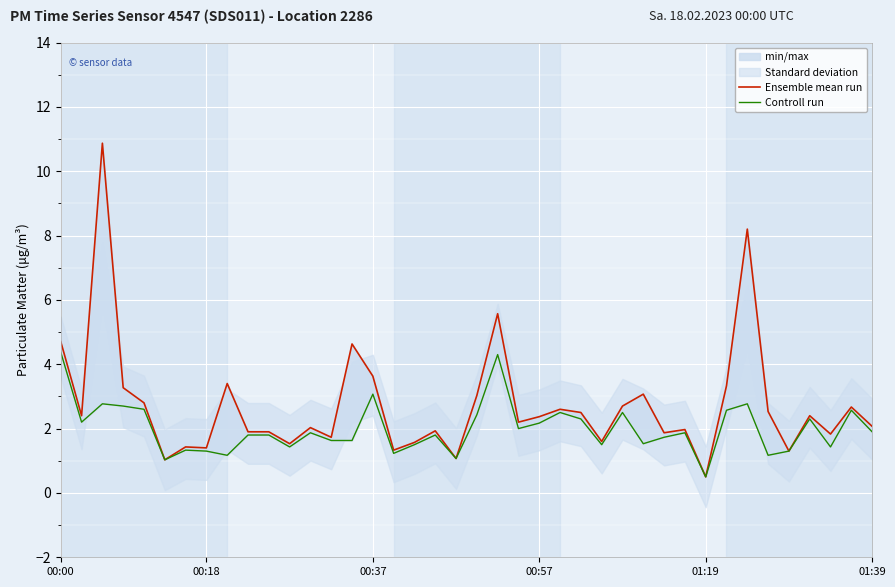

How many interior local peaks does the Controll run series have?

12